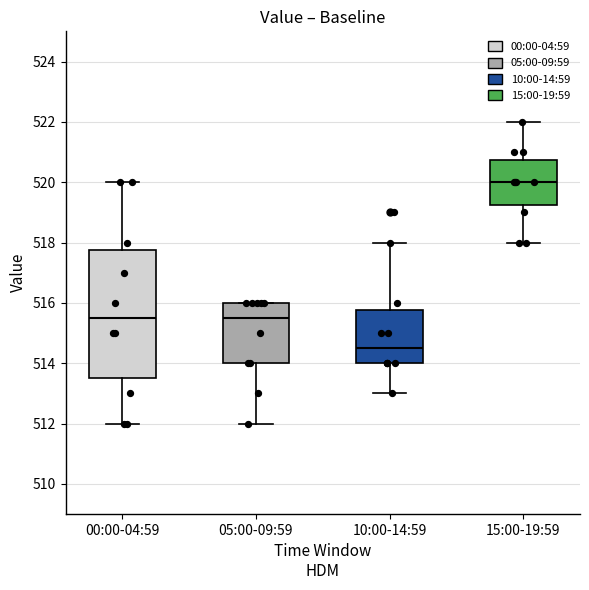

Where is the upper edge of the box for 10:00-14:59 on the y-axis? The values are not printed on the chart, so give them approximately, as read against the axis.

515.8